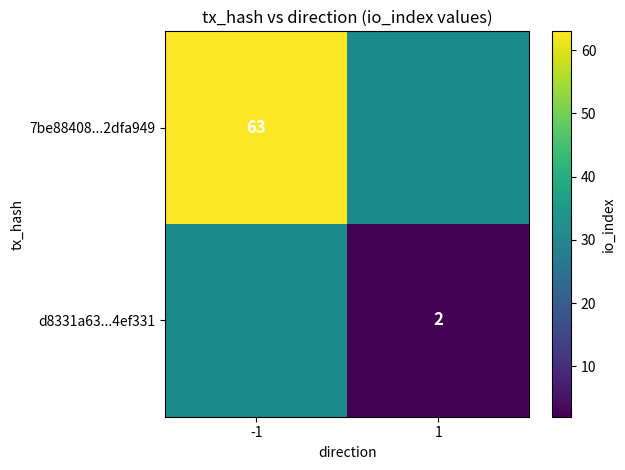

What is the smallest value displayed?

2.0